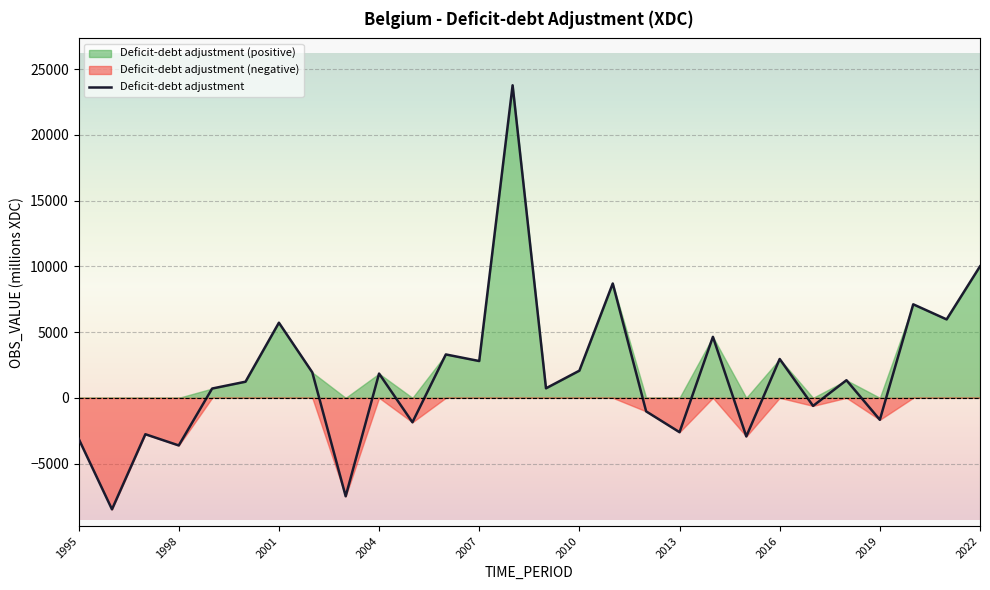

At which label does the data first exceed 1338?

2001